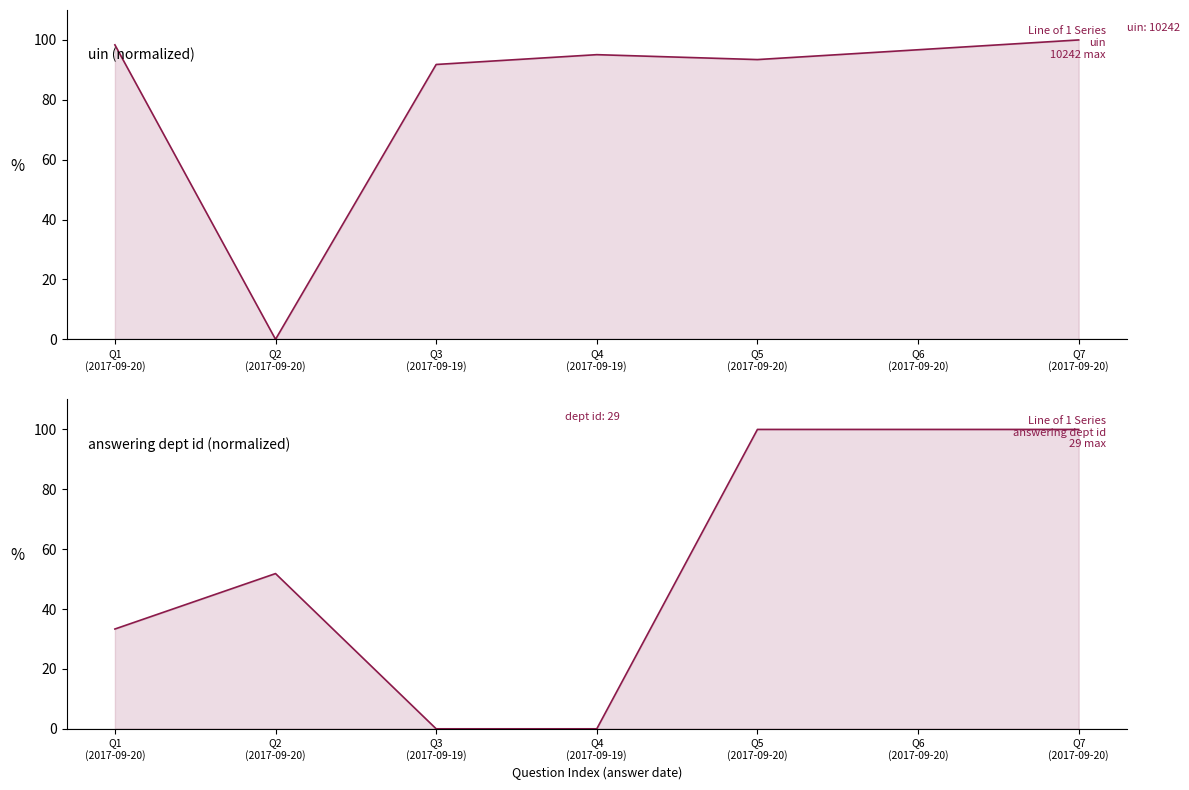

What is the label of the 3rd point from the right?

Q5
(2017-09-20)